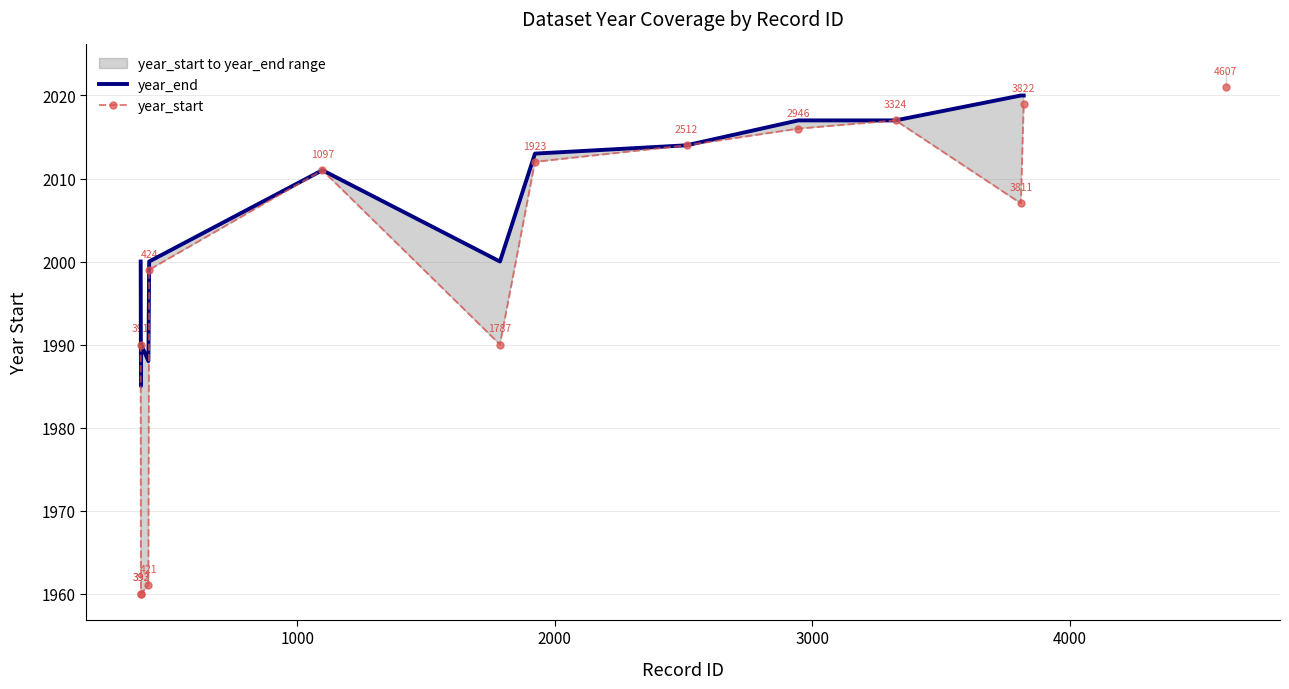

How many positive values does the year_end series have?

14